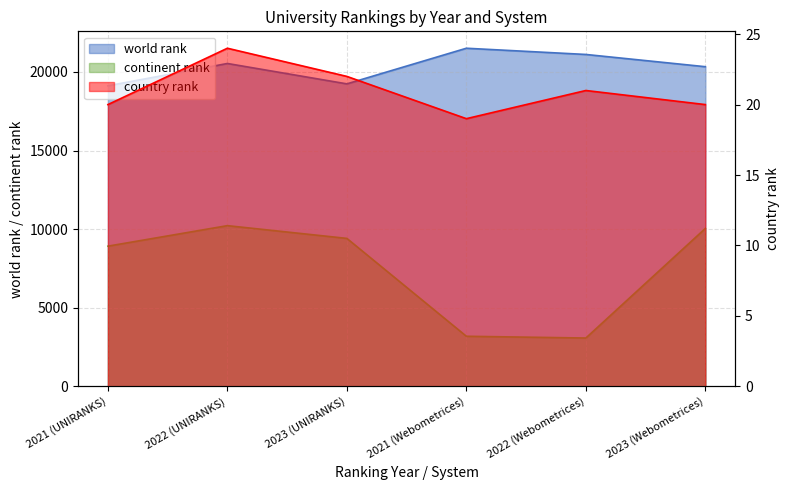

What is the difference between the maximum and minimum values in the world rank series?

2390